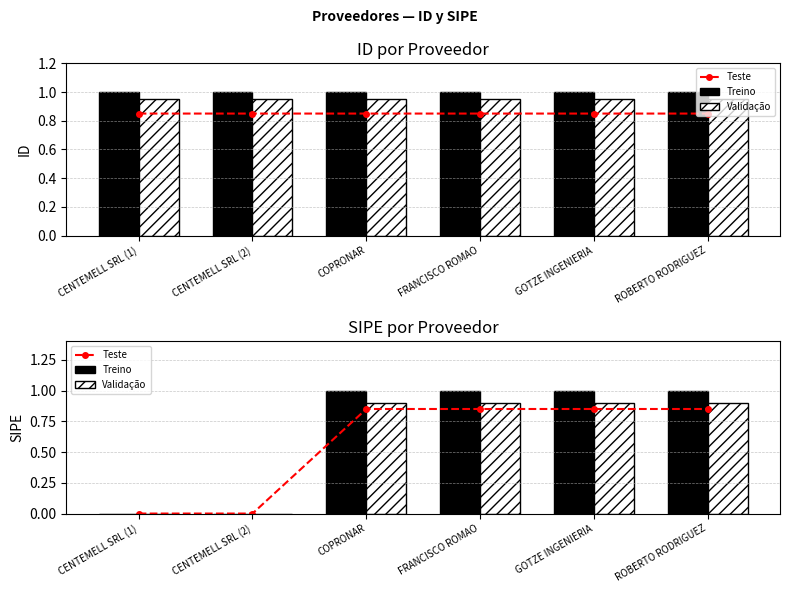

What position from the left is GOTZE INGENIERIA?

5